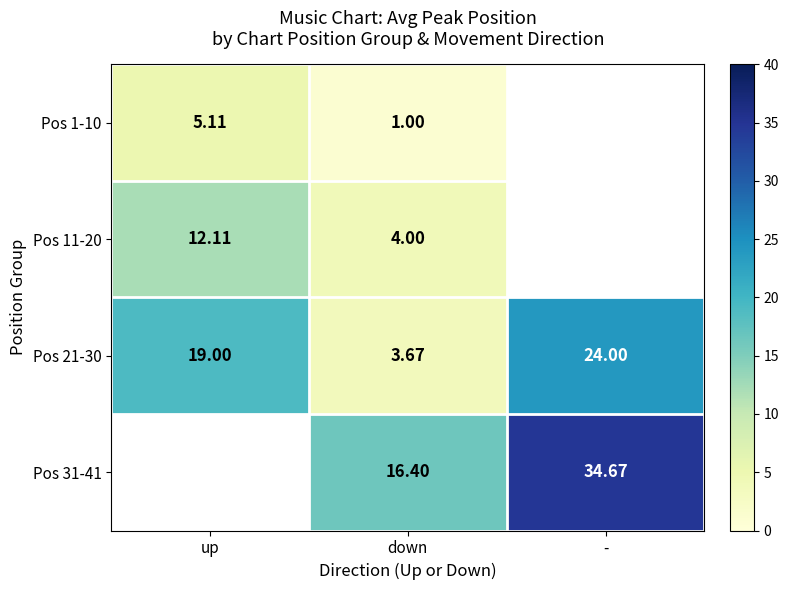

Is the value of Pos 11-20 at down greater than the value of Pos 31-41 at -?

No